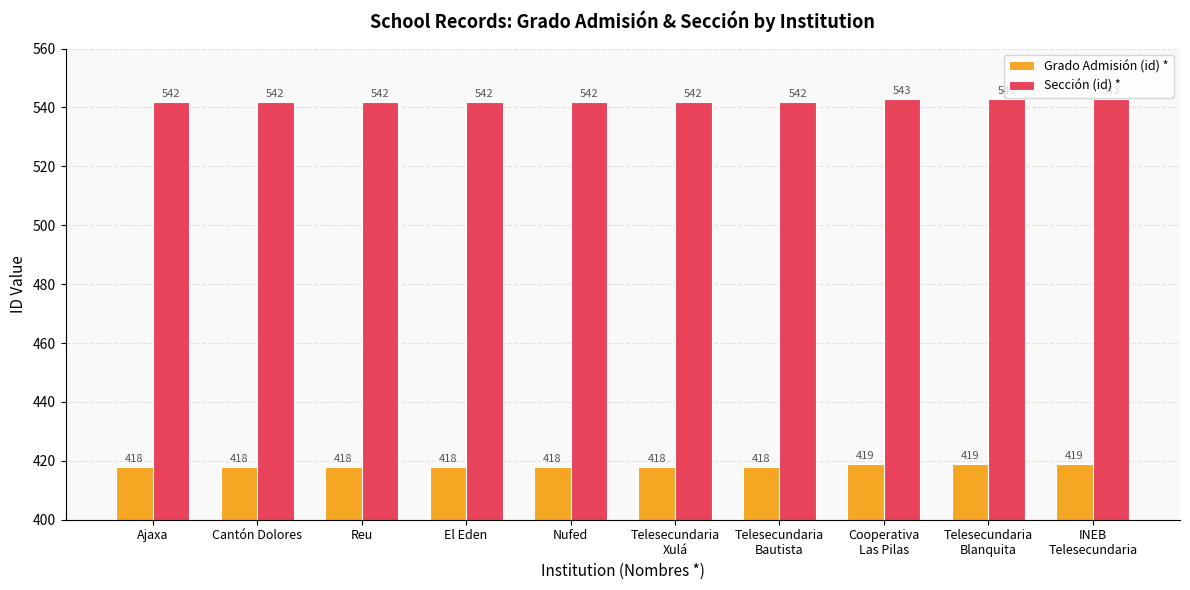

What is the label of the 3rd bar from the right?

Cooperativa
Las Pilas